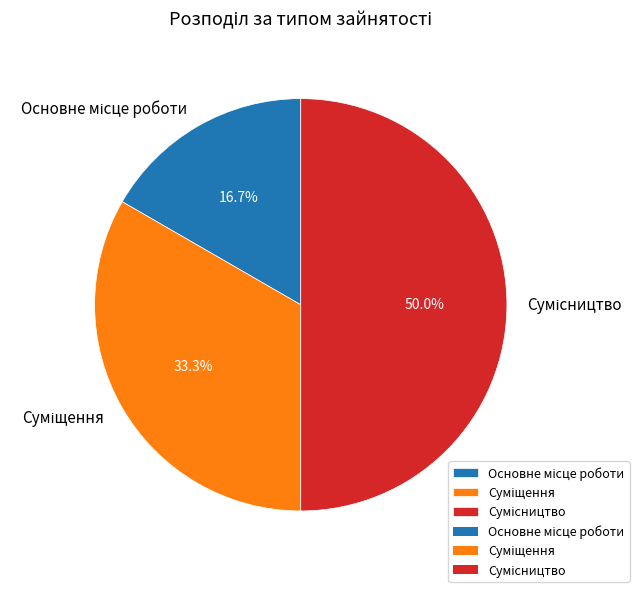

Is it true that Сумісництво is 38% of the pie?

False